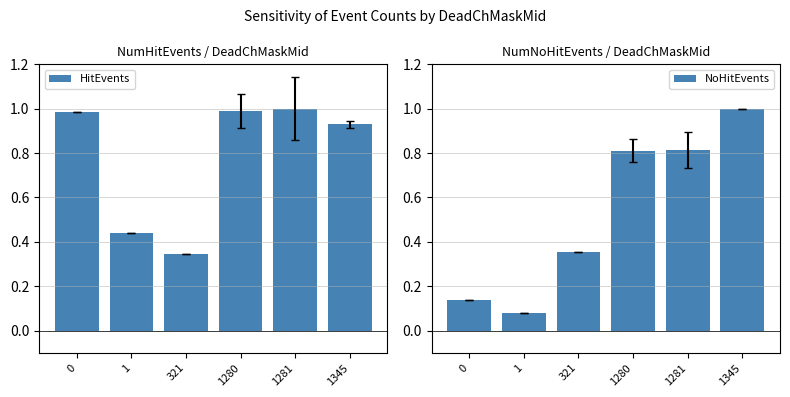

How many distinct data groups are displayed?

2